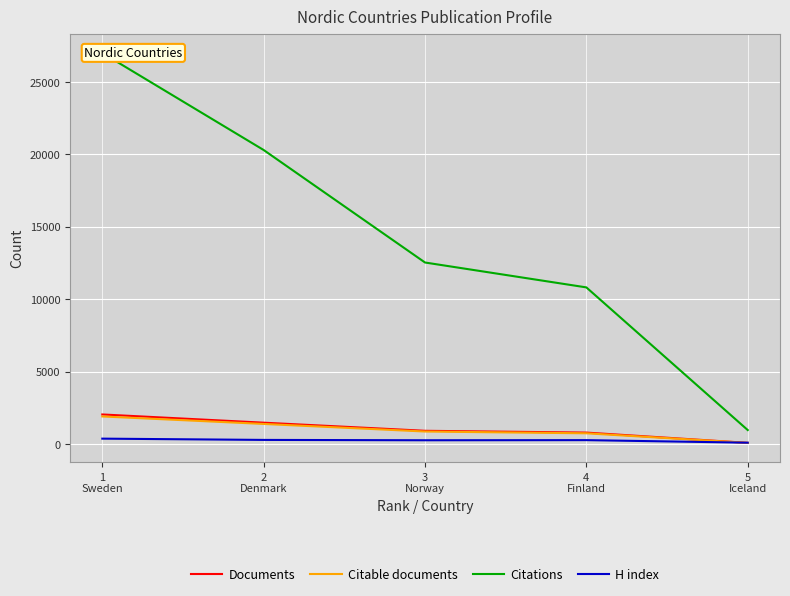

Which category has the highest value across all series?

1
Sweden